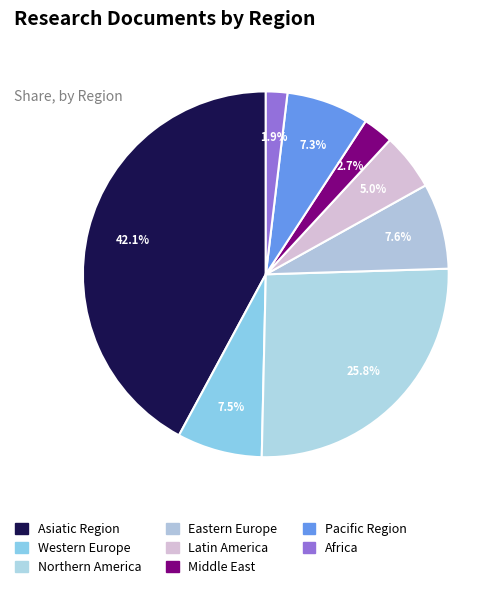

Which category has the biggest portion of the pie?

Asiatic Region